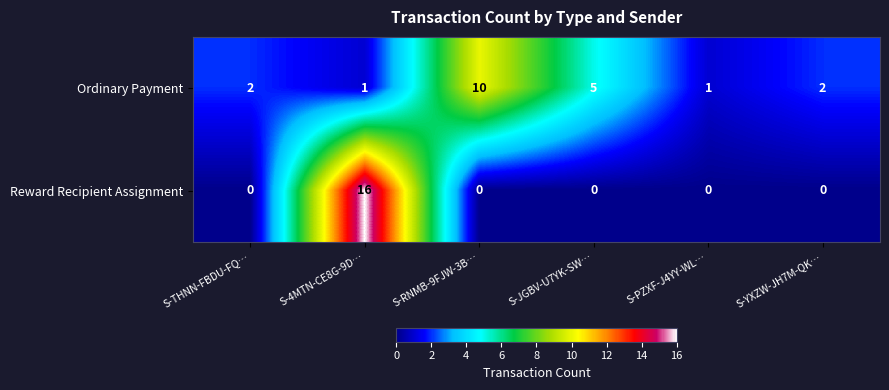

At which category is the sum across all series the highest?

S-4MTN-CE8G-9D…